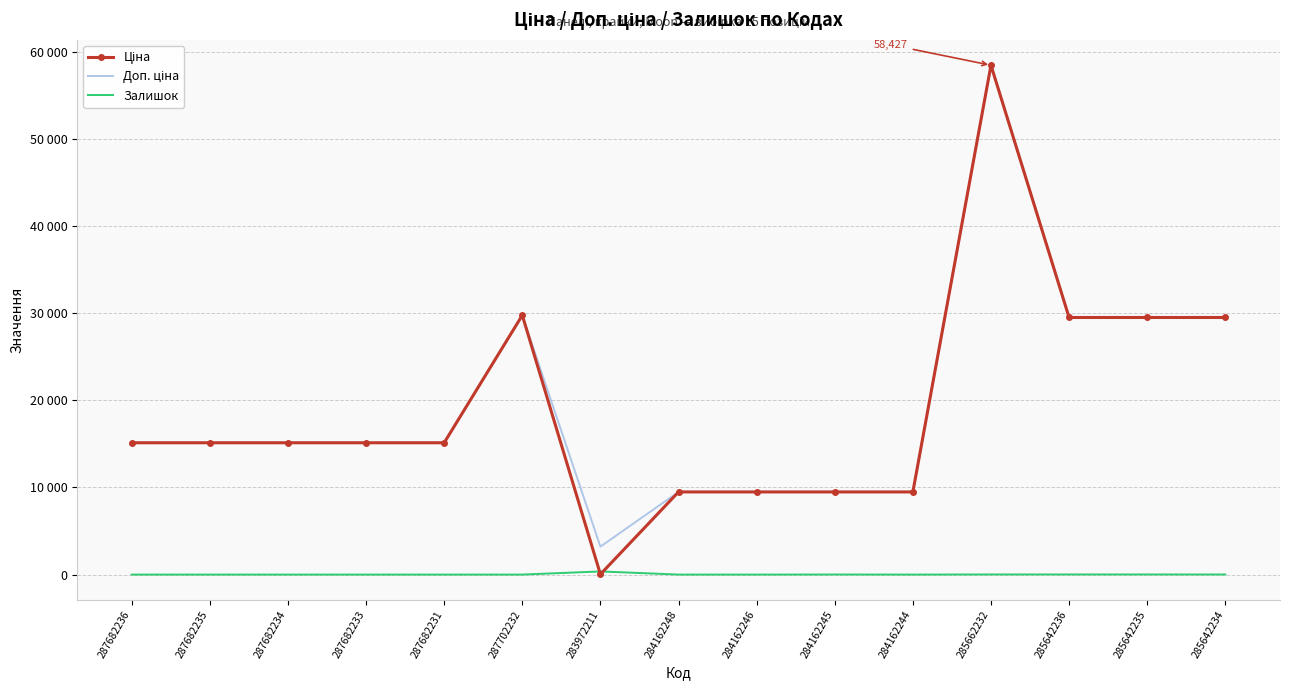

True or false: Ціна and Залишок intersect in this chart.

True